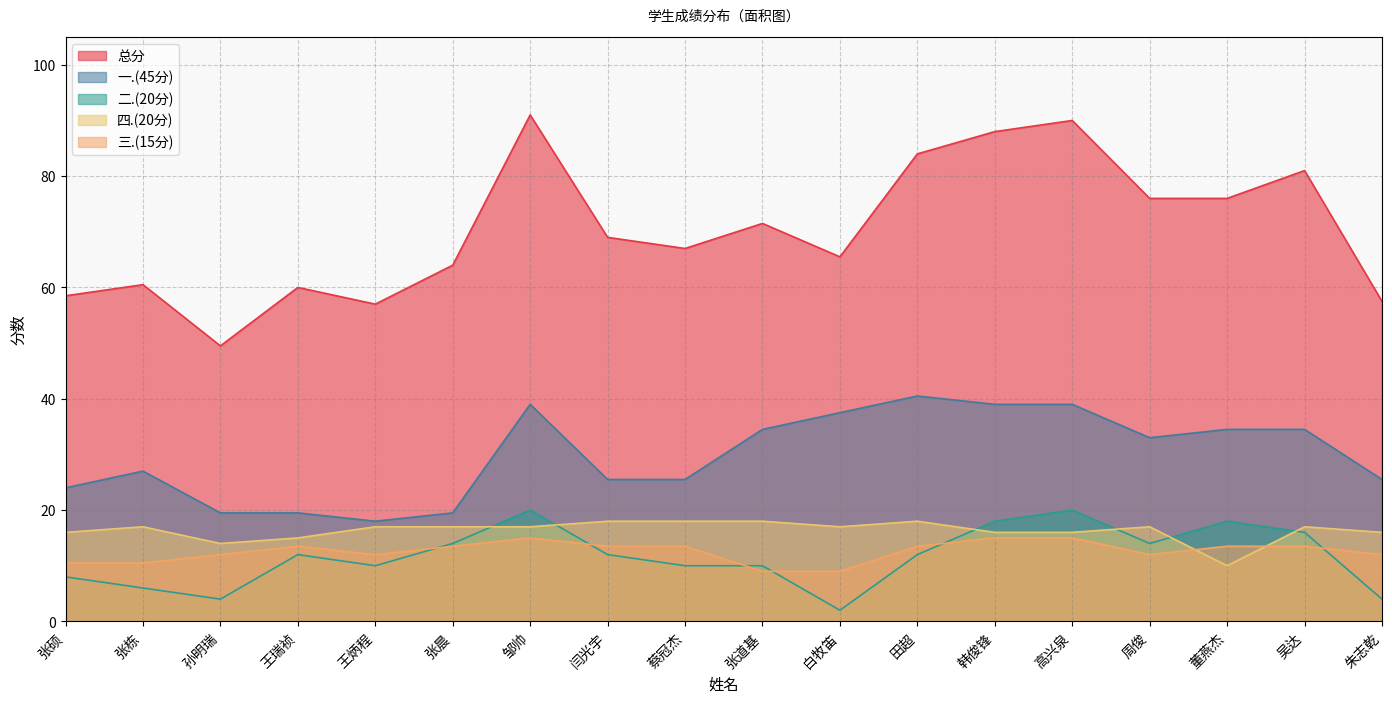

Reading left to right, extract all data points from this chart.

总分: 张硕=58.5	张栋=60.5	孙明瑞=49.5	王瑞祯=60.0	王炳程=57.0	张晨=64.0	邹帅=91.0	闫光宇=69.0	蔡冠杰=67.0	张道基=71.5	白牧笛=65.5	田超=84.0	韩俊锋=88.0	高兴泉=90.0	周俊=76.0	董燕杰=76.0	吴达=81.0	朱志乾=57.5
一.(45分): 张硕=24.0	张栋=27.0	孙明瑞=19.5	王瑞祯=19.5	王炳程=18.0	张晨=19.5	邹帅=39.0	闫光宇=25.5	蔡冠杰=25.5	张道基=34.5	白牧笛=37.5	田超=40.5	韩俊锋=39.0	高兴泉=39.0	周俊=33.0	董燕杰=34.5	吴达=34.5	朱志乾=25.5
二.(20分): 张硕=8.0	张栋=6.0	孙明瑞=4.0	王瑞祯=12.0	王炳程=10.0	张晨=14.0	邹帅=20.0	闫光宇=12.0	蔡冠杰=10.0	张道基=10.0	白牧笛=2.0	田超=12.0	韩俊锋=18.0	高兴泉=20.0	周俊=14.0	董燕杰=18.0	吴达=16.0	朱志乾=4.0
四.(20分): 张硕=16.0	张栋=17.0	孙明瑞=14.0	王瑞祯=15.0	王炳程=17.0	张晨=17.0	邹帅=17.0	闫光宇=18.0	蔡冠杰=18.0	张道基=18.0	白牧笛=17.0	田超=18.0	韩俊锋=16.0	高兴泉=16.0	周俊=17.0	董燕杰=10.0	吴达=17.0	朱志乾=16.0
三.(15分): 张硕=10.5	张栋=10.5	孙明瑞=12.0	王瑞祯=13.5	王炳程=12.0	张晨=13.5	邹帅=15.0	闫光宇=13.5	蔡冠杰=13.5	张道基=9.0	白牧笛=9.0	田超=13.5	韩俊锋=15.0	高兴泉=15.0	周俊=12.0	董燕杰=13.5	吴达=13.5	朱志乾=12.0